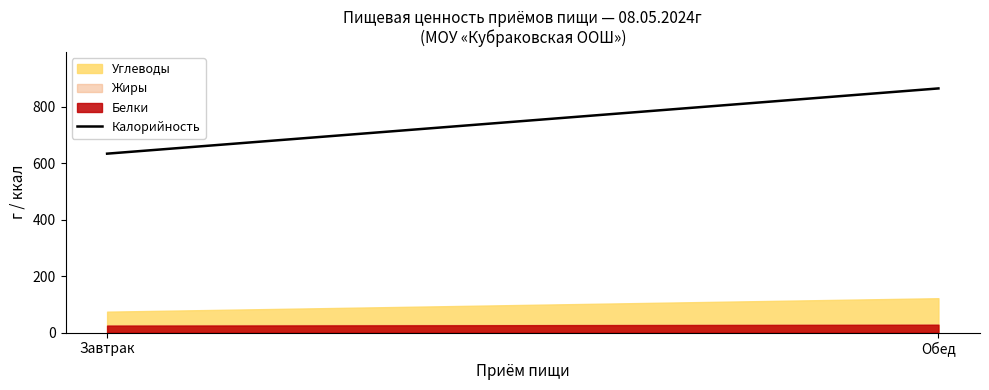

What is the average value?

748.6